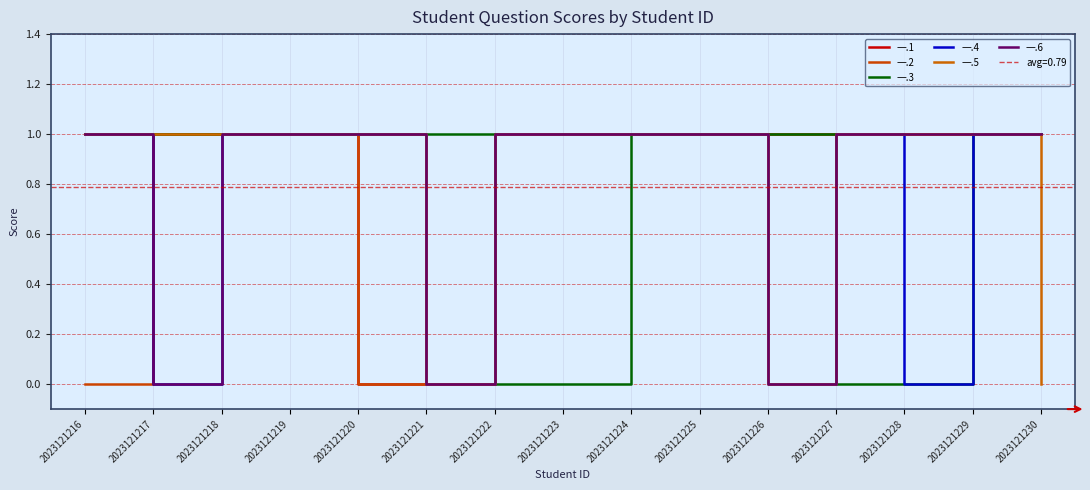

What is the value of the 一.5 point at the 8th from the left?

1